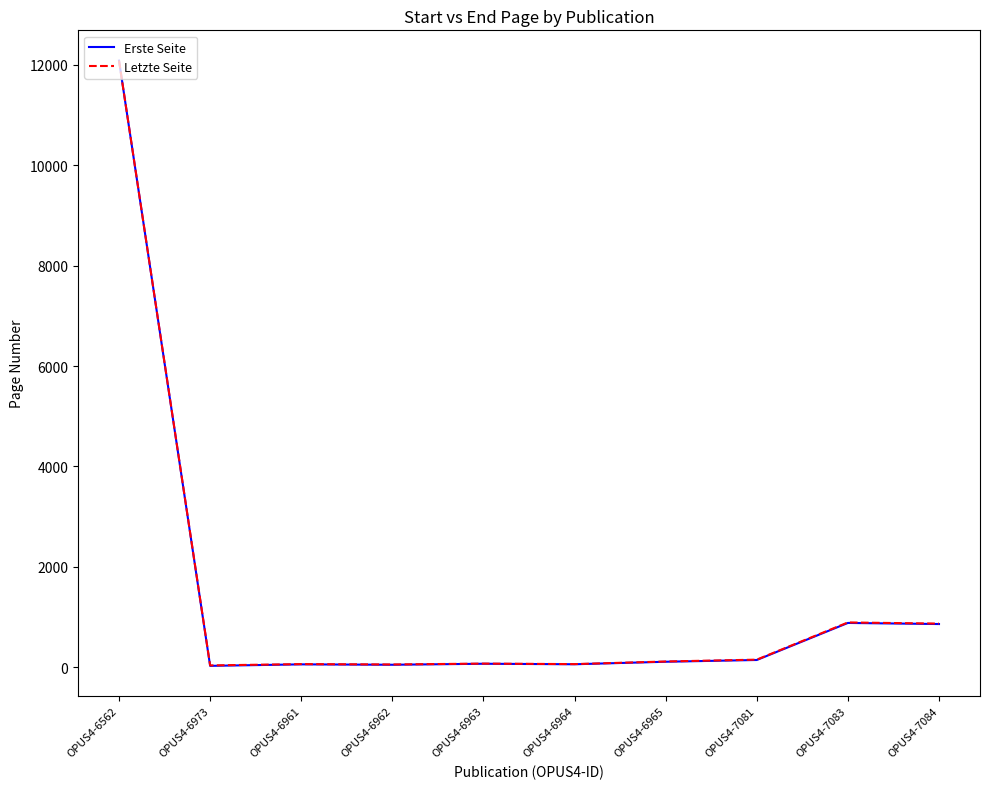

What is the difference between the Erste Seite values at OPUS4-6961 and OPUS4-7083?

825